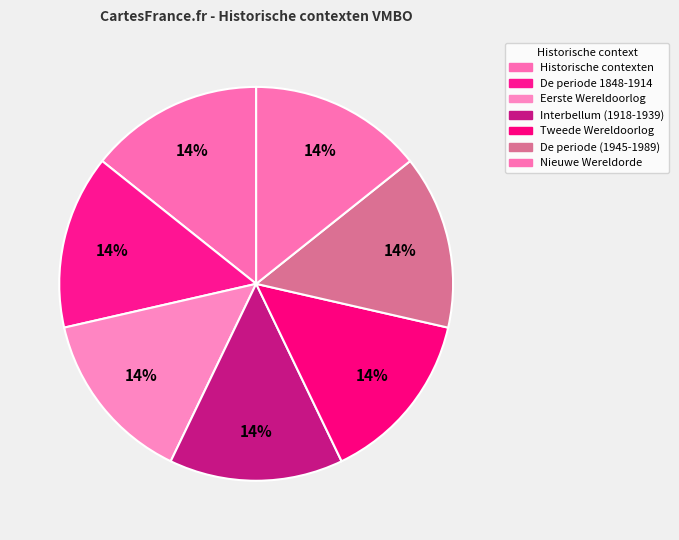

Count the number of slices in the pie.

7